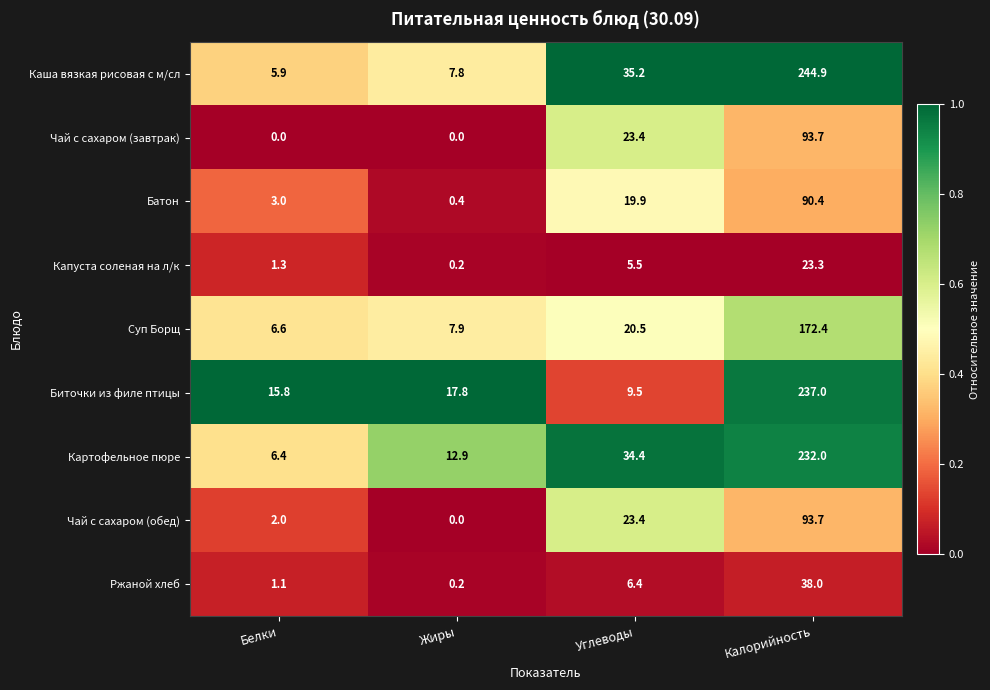

The Картофельное пюре series shows 55.4 at Углеводы. True or false?

False